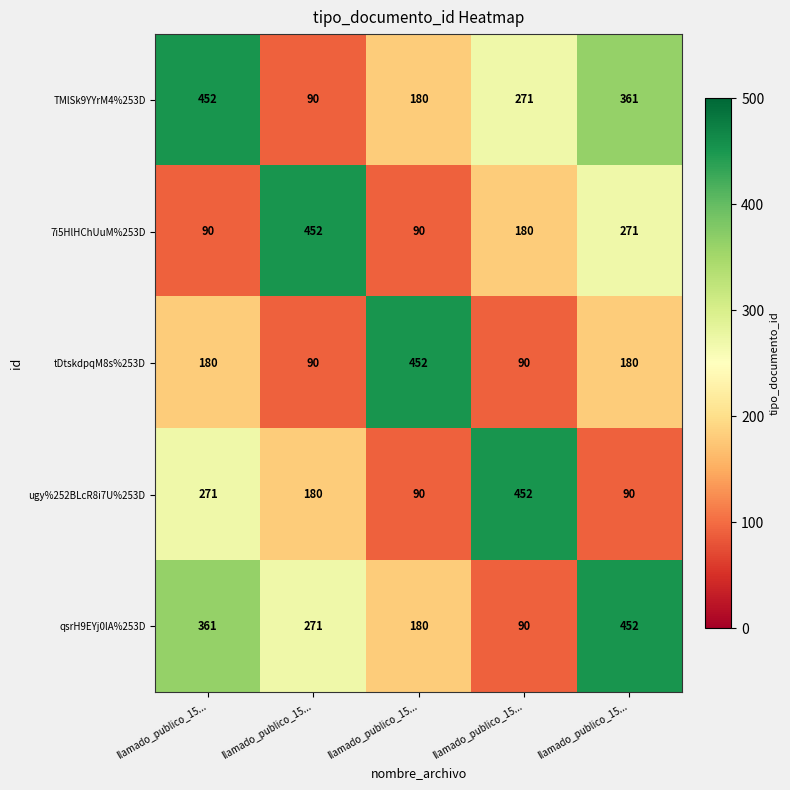

How many data points in 7i5HlHChUuM%253D are less than 180?

2